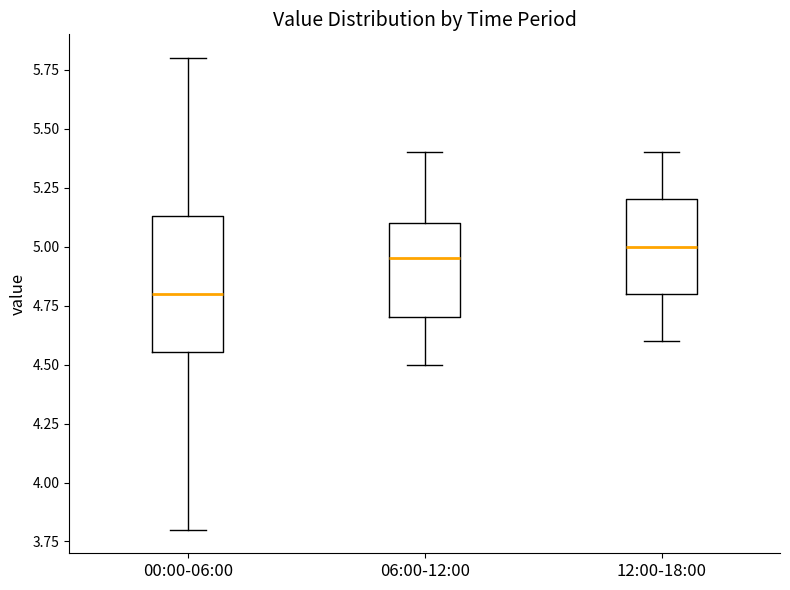

Which box is the tallest, from its lower edge to its upper edge?

00:00-06:00